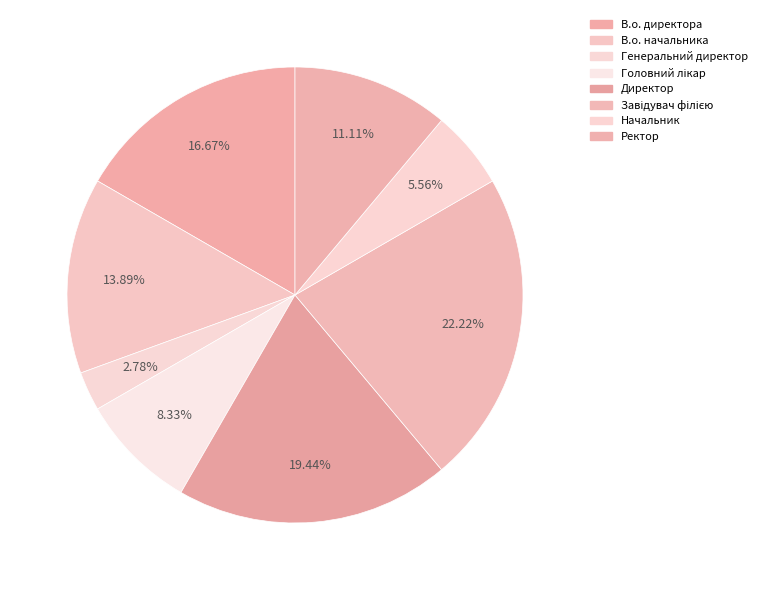

To the nearest percent, what is the difference between the Директор and В.о. директора slice percentages?

3%